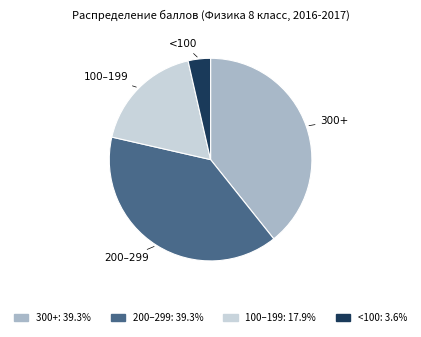

Does any single category account for the majority?

No